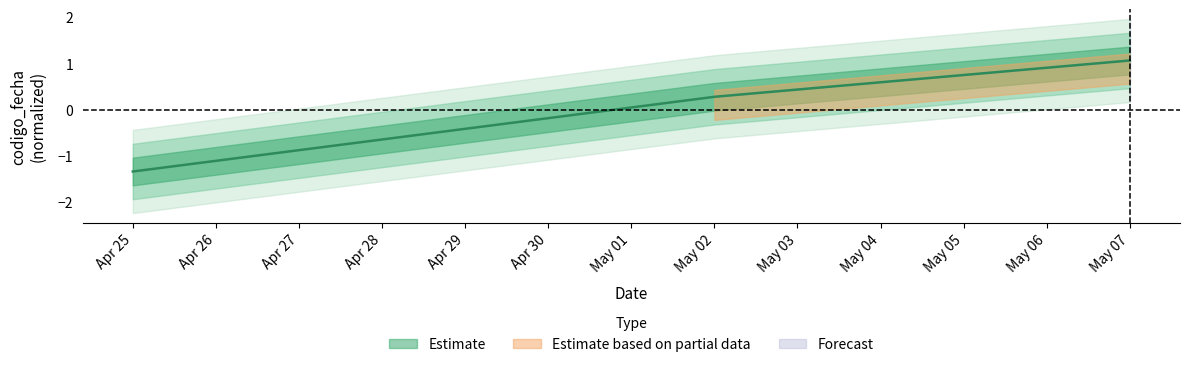

How many data points are less than 0?

1